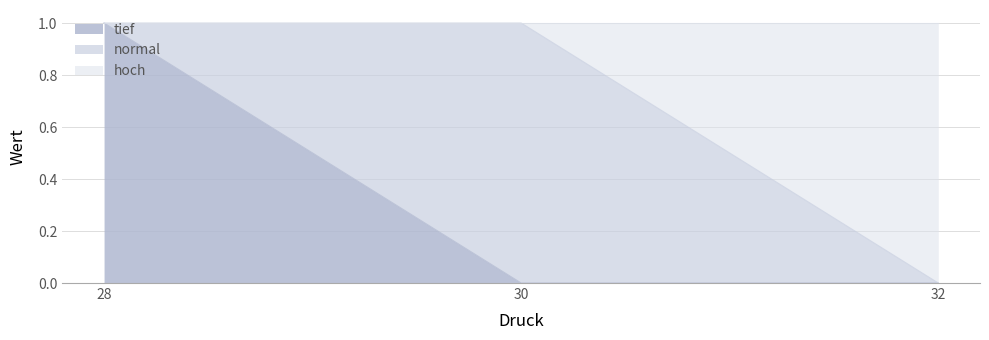

What is the difference between the maximum and minimum values in the tief series?

1